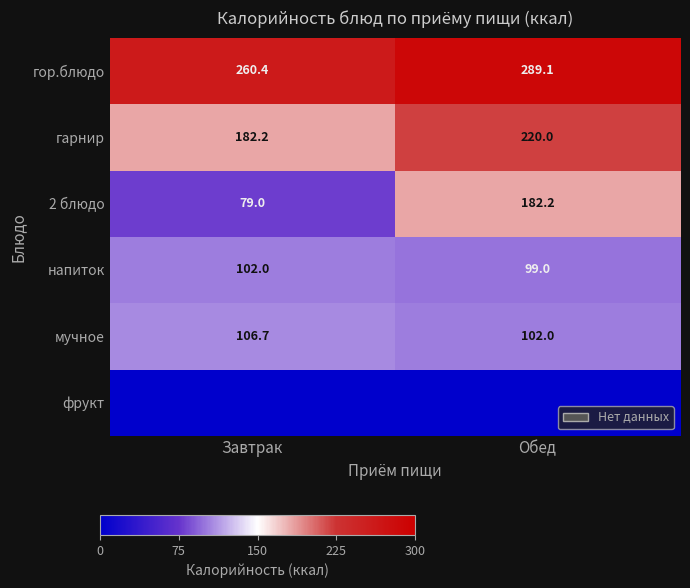

What is the total value across all series at Обед?

892.4